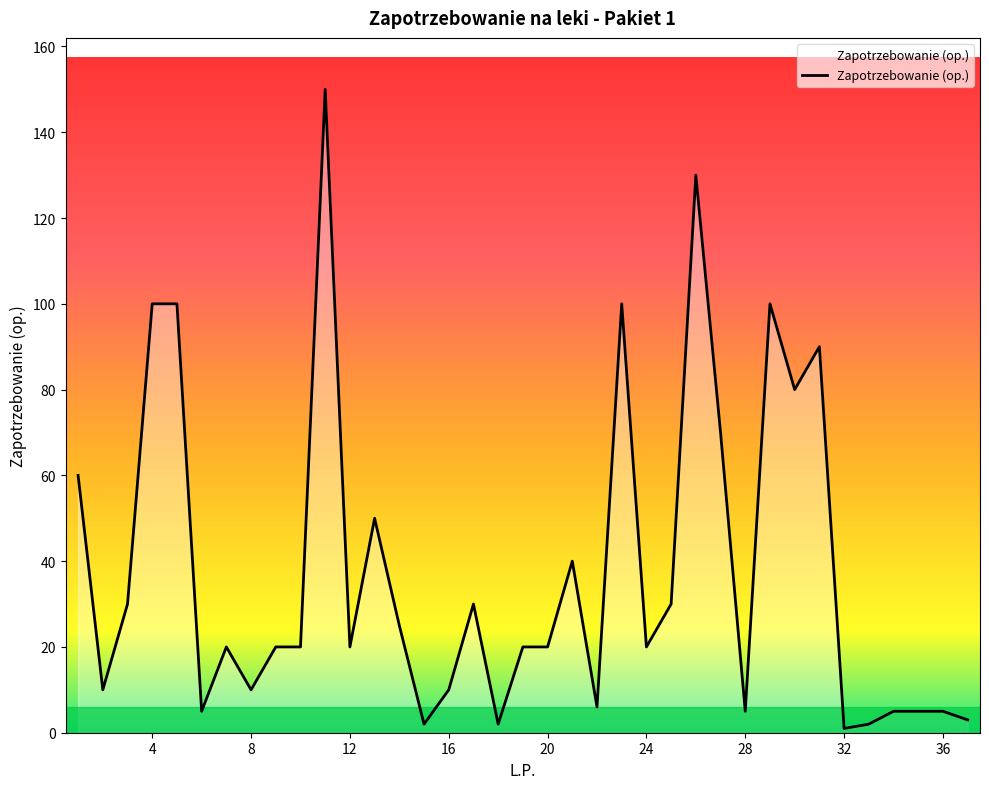

What is the greatest value displayed?

150